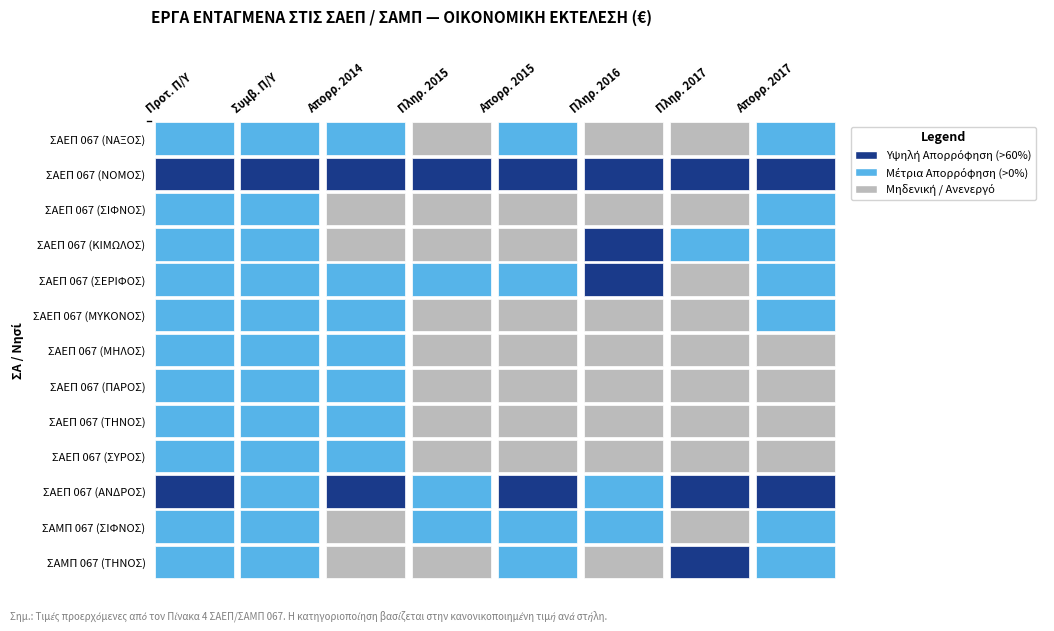

How many values in the ΣΑΕΠ 067 (ΣΕΡΙΦΟΣ) series exceed 213981?

3